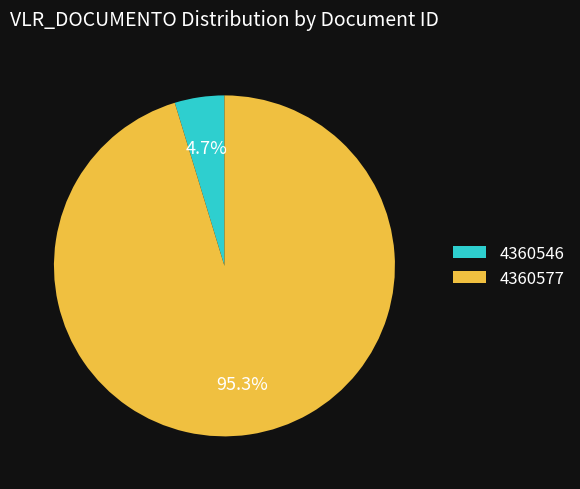

Count the number of slices in the pie.

2